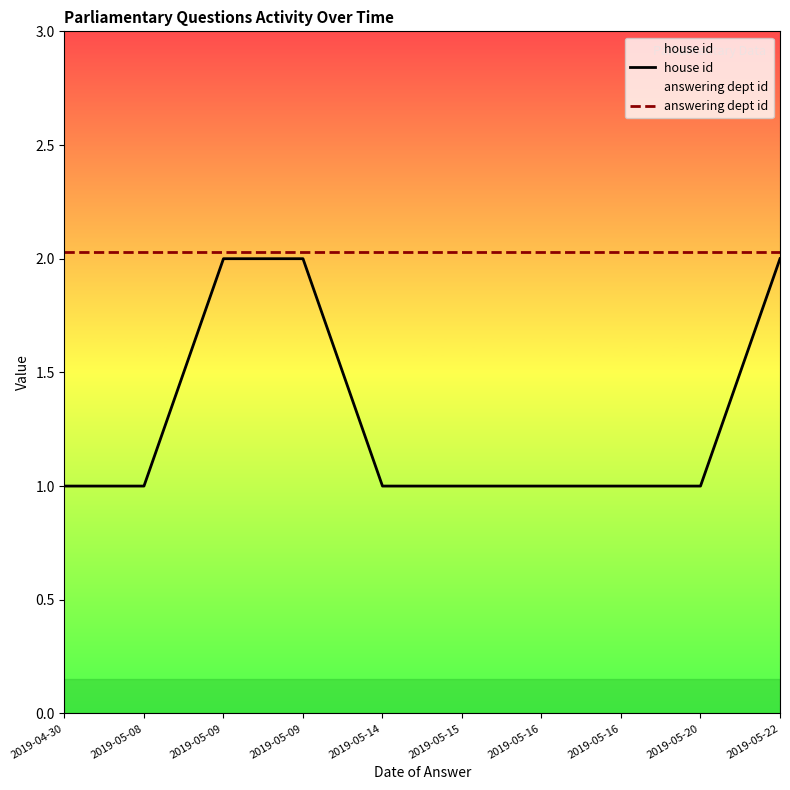

Is the value of answering dept id at 2019-04-30 greater than the value of house id at 2019-05-16?

Yes